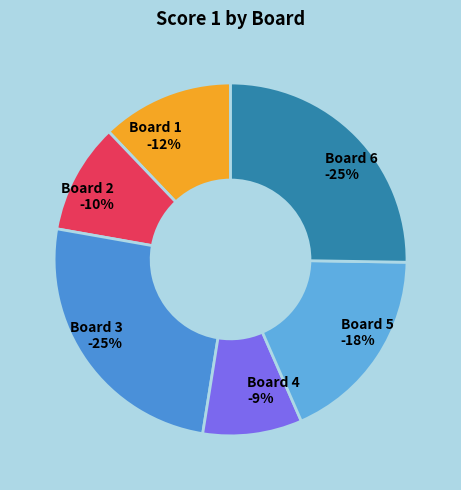

Which slice is the smallest?

Board 4